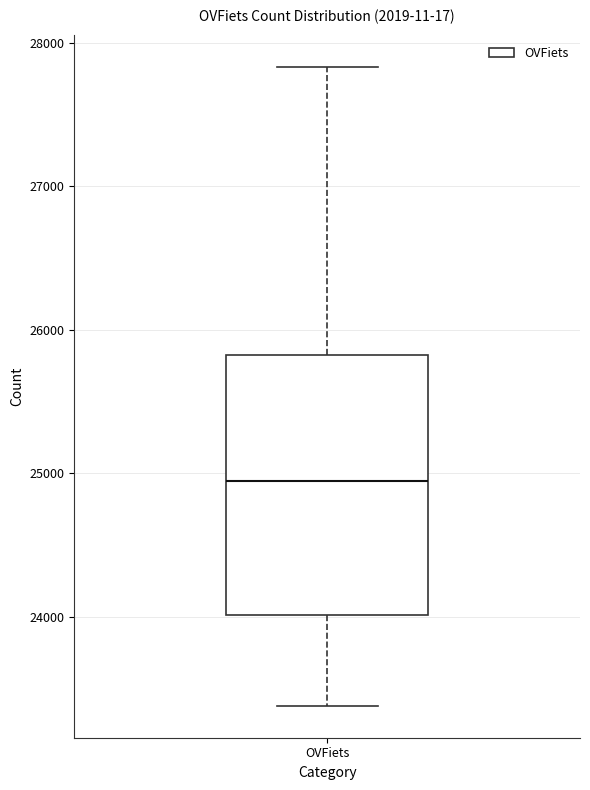

Where is the lower edge of the box for OVFiets on the y-axis? The values are not printed on the chart, so give them approximately, as read against the axis.

24000